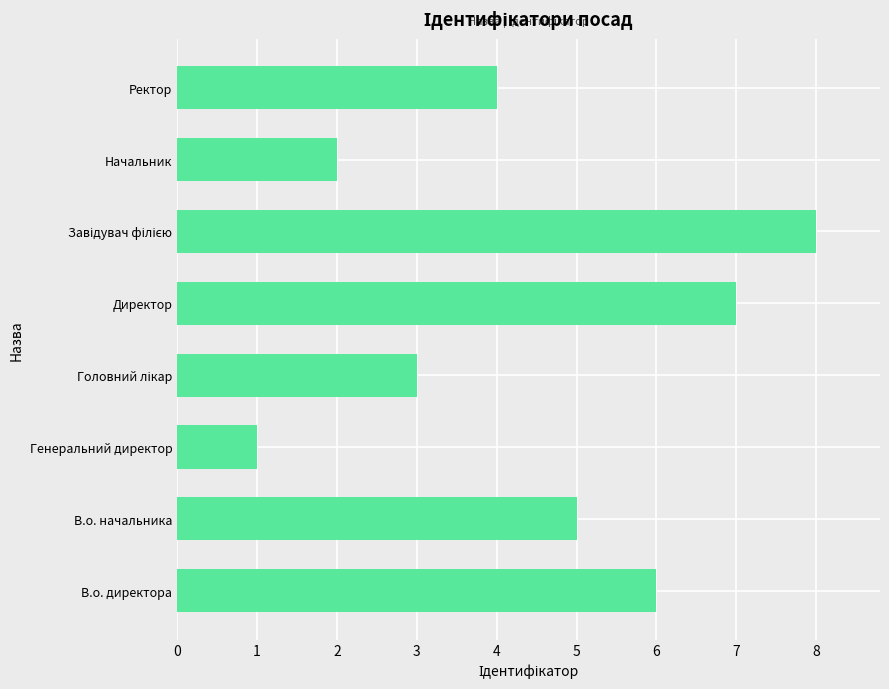

What is the smallest value displayed?

1